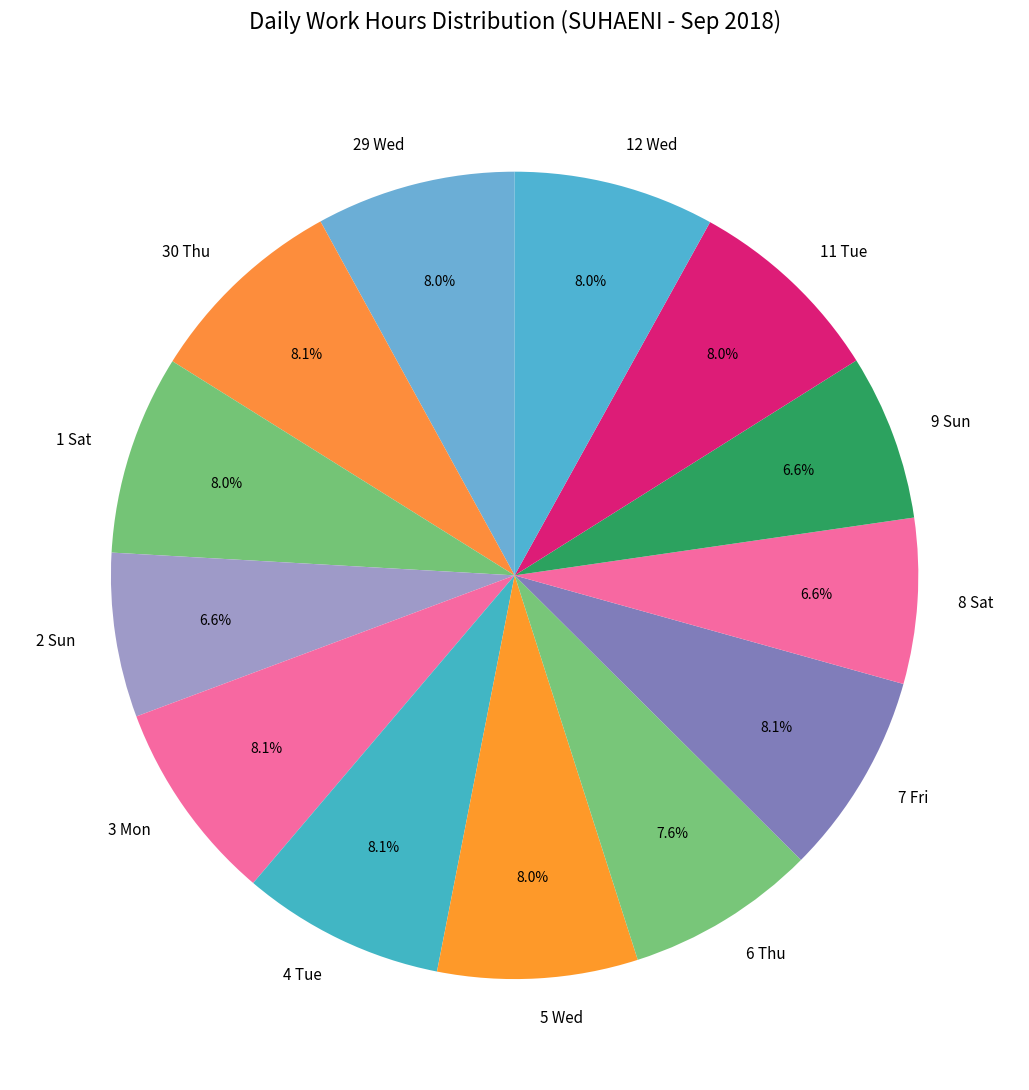

Is it true that 3 Mon is 20% of the pie?

False